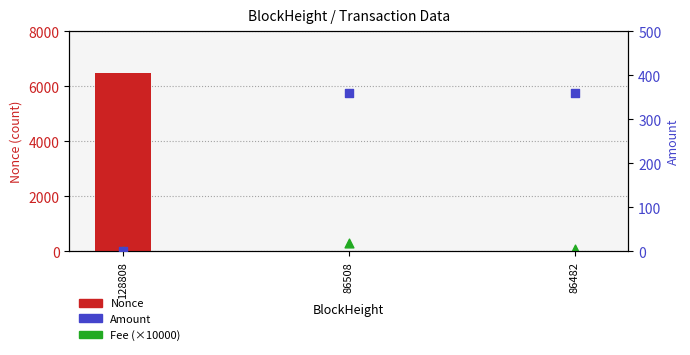

Is the value of Nonce at 86508 greater than the value of Fee (×10000) at 86508?

No